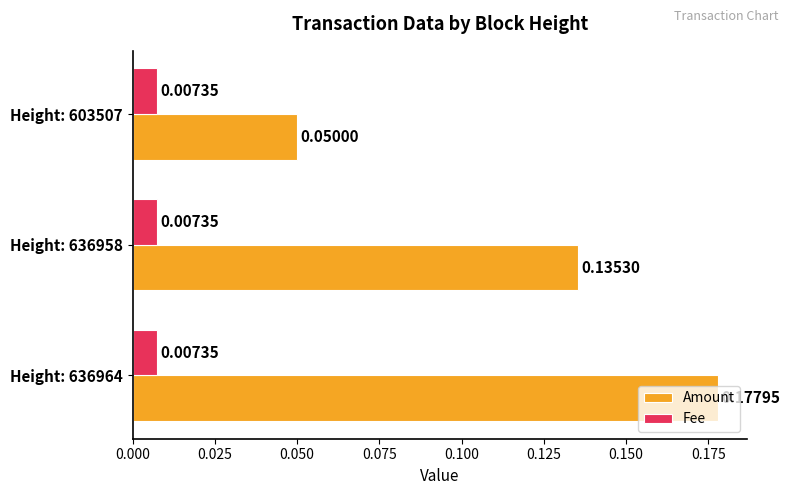

At which category is the sum across all series the highest?

Height: 636964